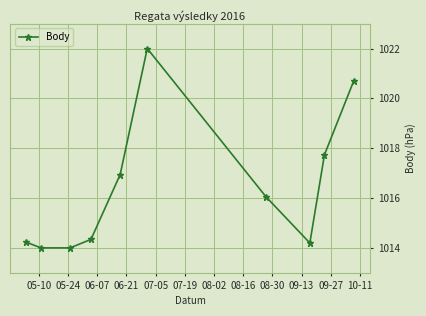

Does the chart display data point markers on the line(s)?

Yes